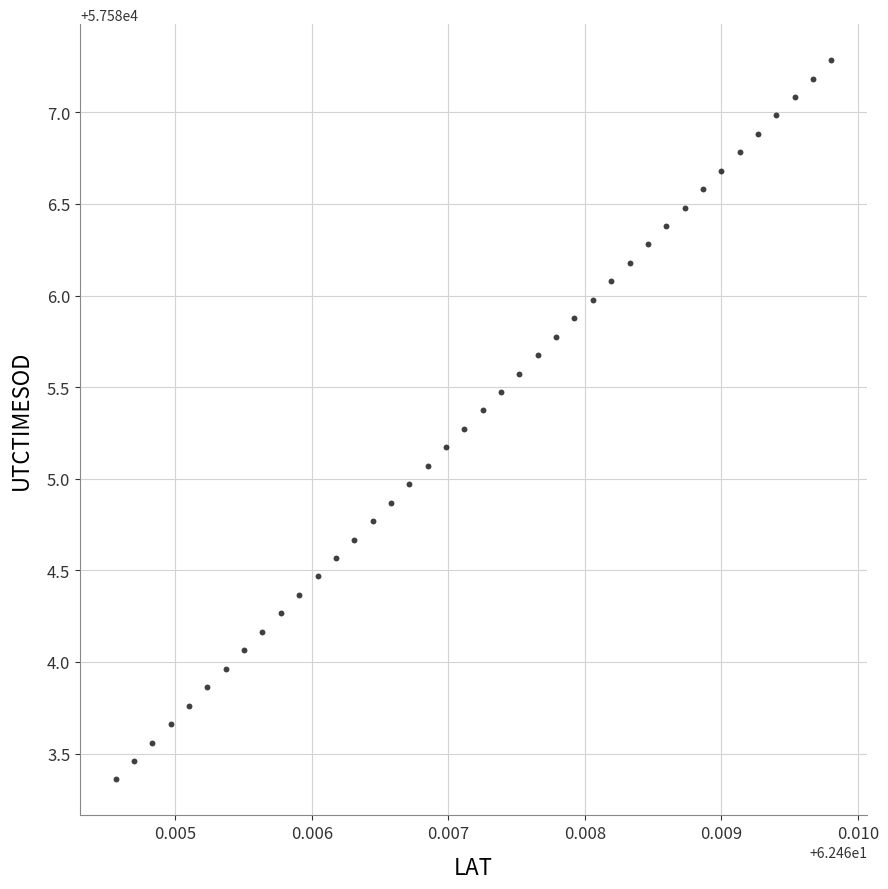

What is the range of Y values (max minus min)?

3.9